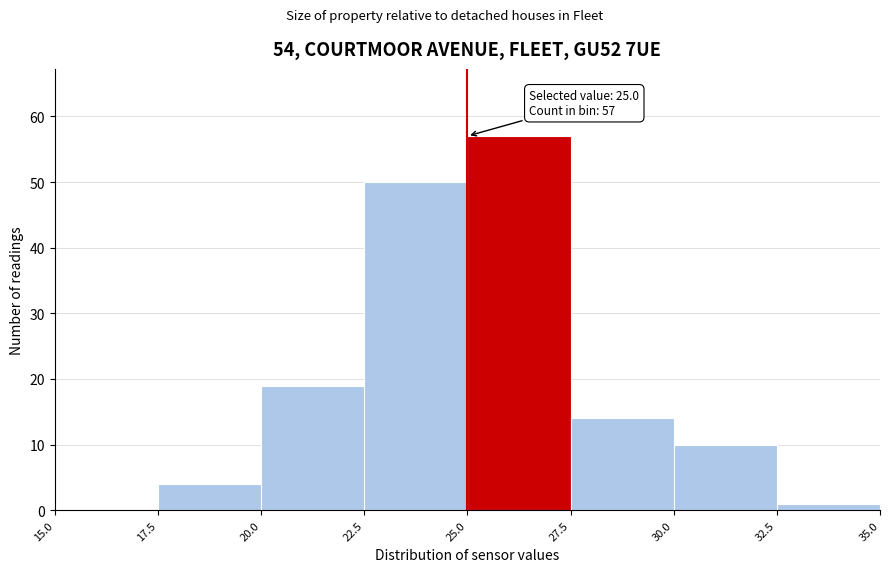

Over which range of the x-axis is the bar tallest?

25.0 to 27.5